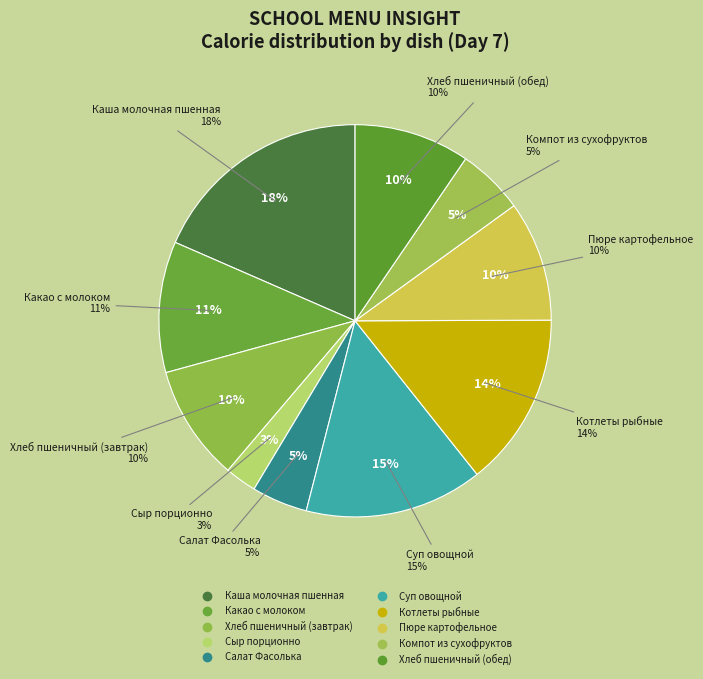

Between Салат Фасолька and Котлеты рыбные, which is larger?

Котлеты рыбные